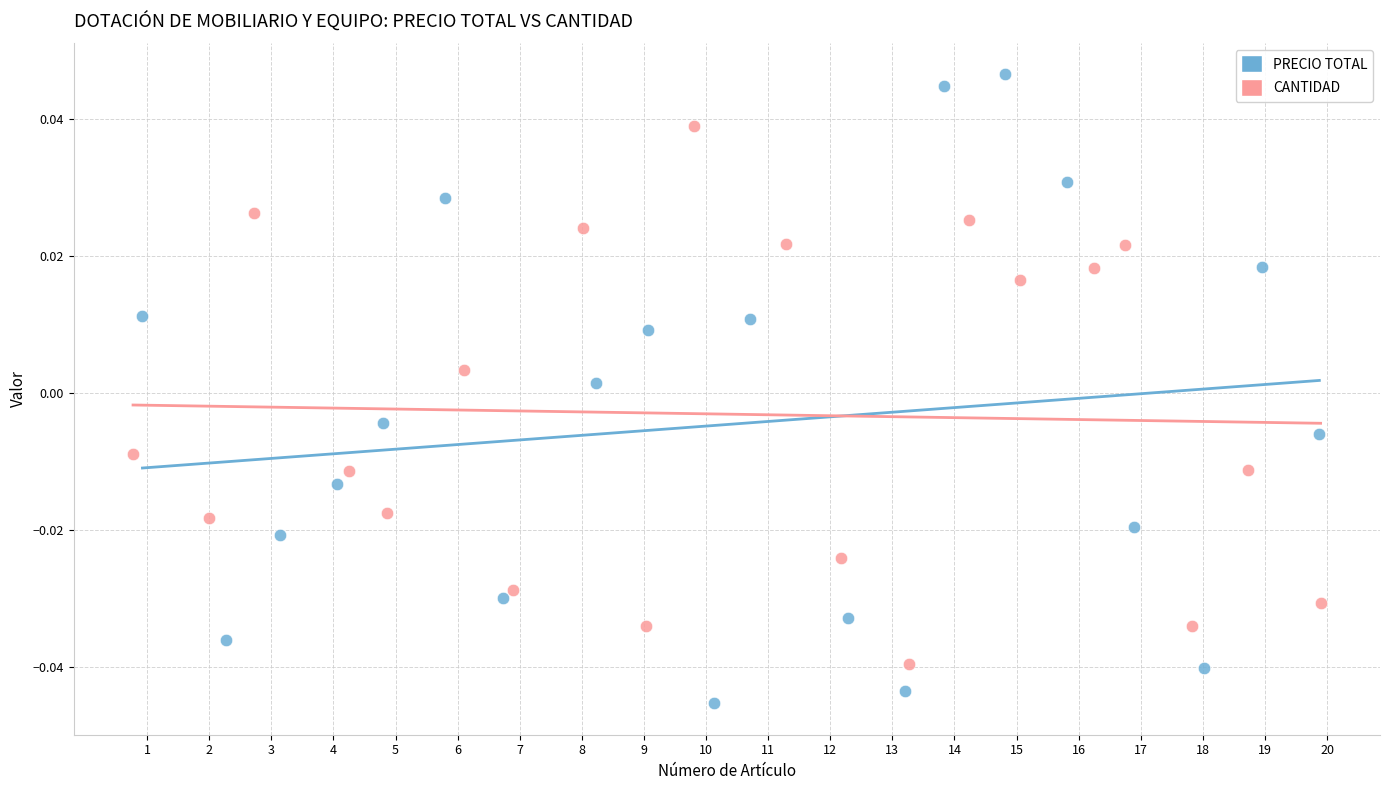

Which series contains the lowest Y value?

PRECIO TOTAL